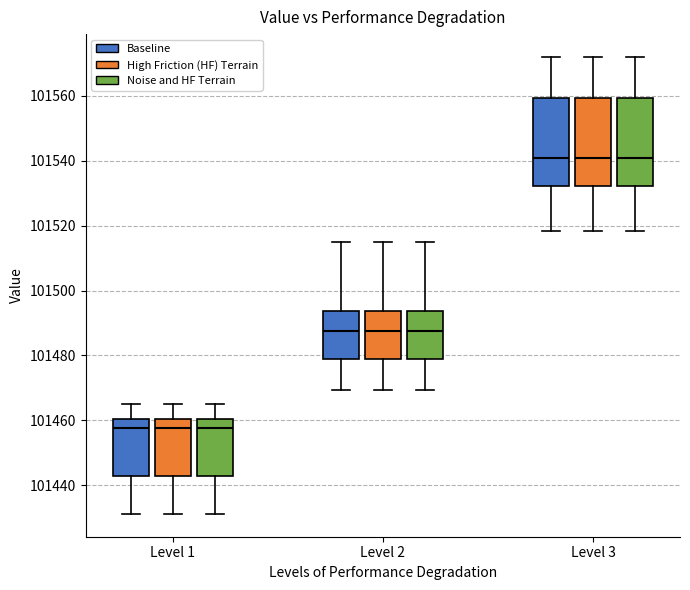

Where is the upper edge of the box for Level 1 (Baseline) on the y-axis? The values are not printed on the chart, so give them approximately, as read against the axis.

101460